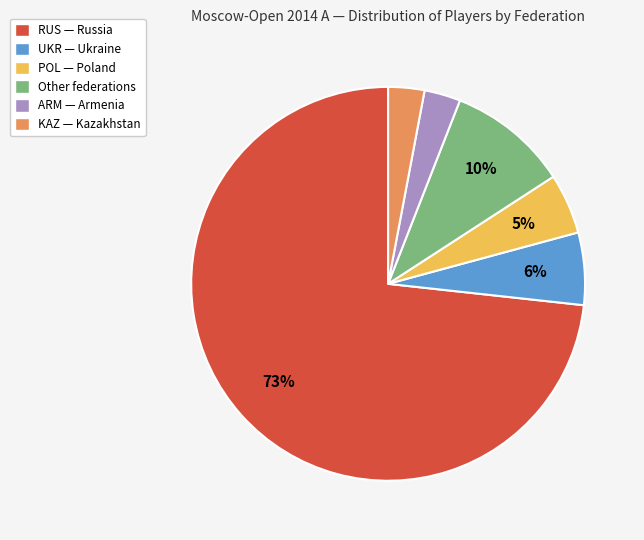

What percentage is the UKR slice, to the nearest percent?

6%